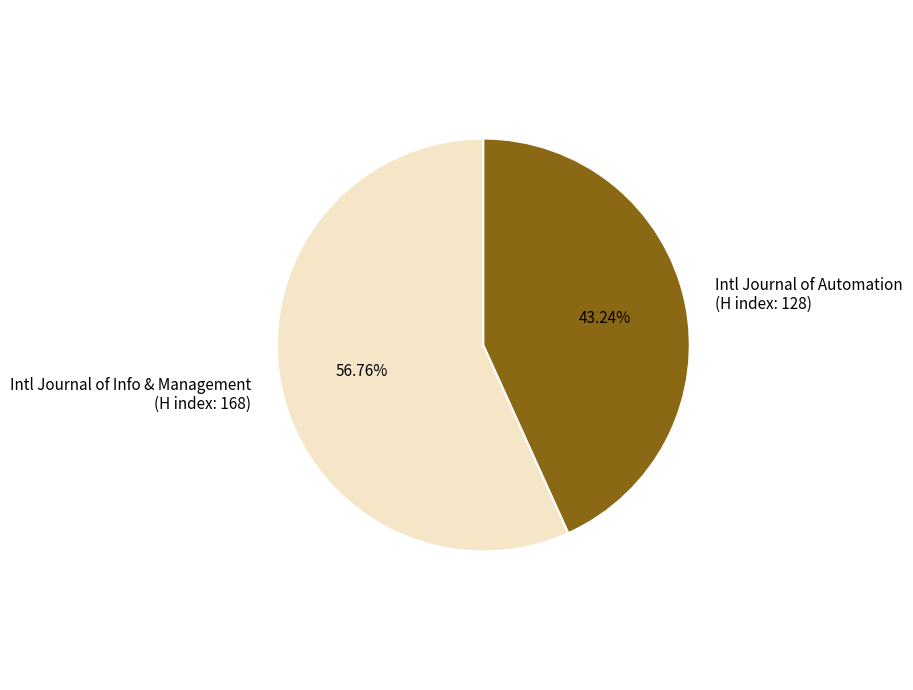

Is there any slice that represents more than half of the pie?

Yes